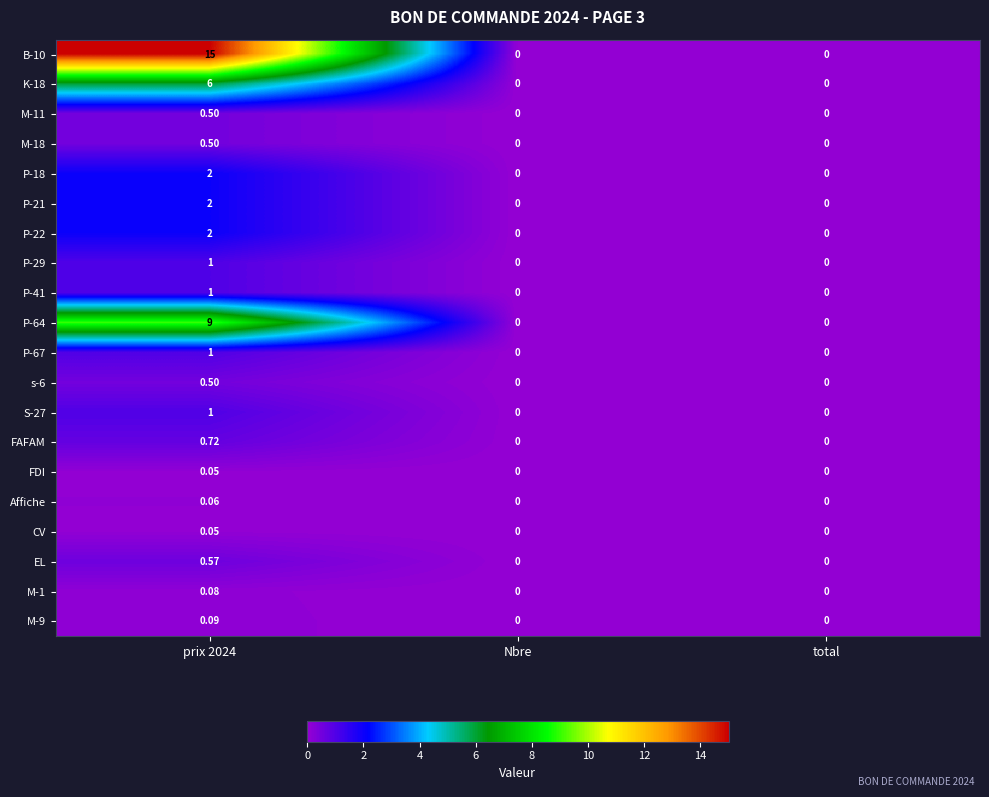

Which series changed the most between prix 2024 and total?

B-10